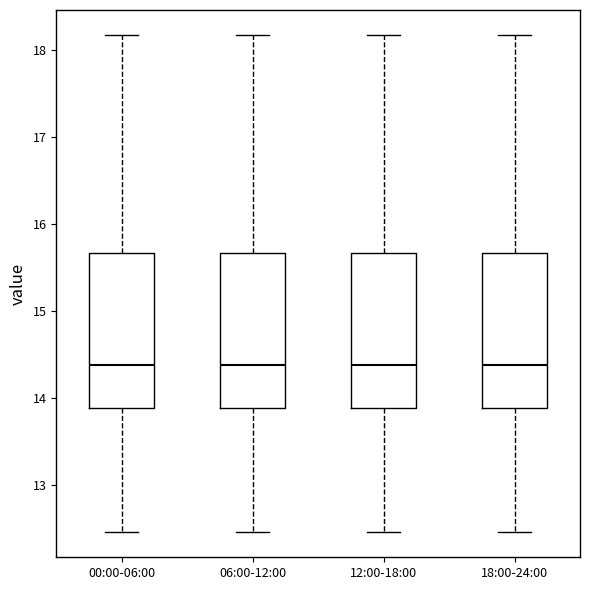

Reading left to right, transcribe this box plot: for each box, give where its median line is, the range the box spans, and where its two whiskers end, as read against the y-axis. The values are not printed on the chart, so give them approximately, as read against the axis.

00:00-06:00: median 14.4, box 13.9 to 15.7, whiskers 12.5 to 18.2
06:00-12:00: median 14.4, box 13.9 to 15.7, whiskers 12.5 to 18.2
12:00-18:00: median 14.4, box 13.9 to 15.7, whiskers 12.5 to 18.2
18:00-24:00: median 14.4, box 13.9 to 15.7, whiskers 12.5 to 18.2